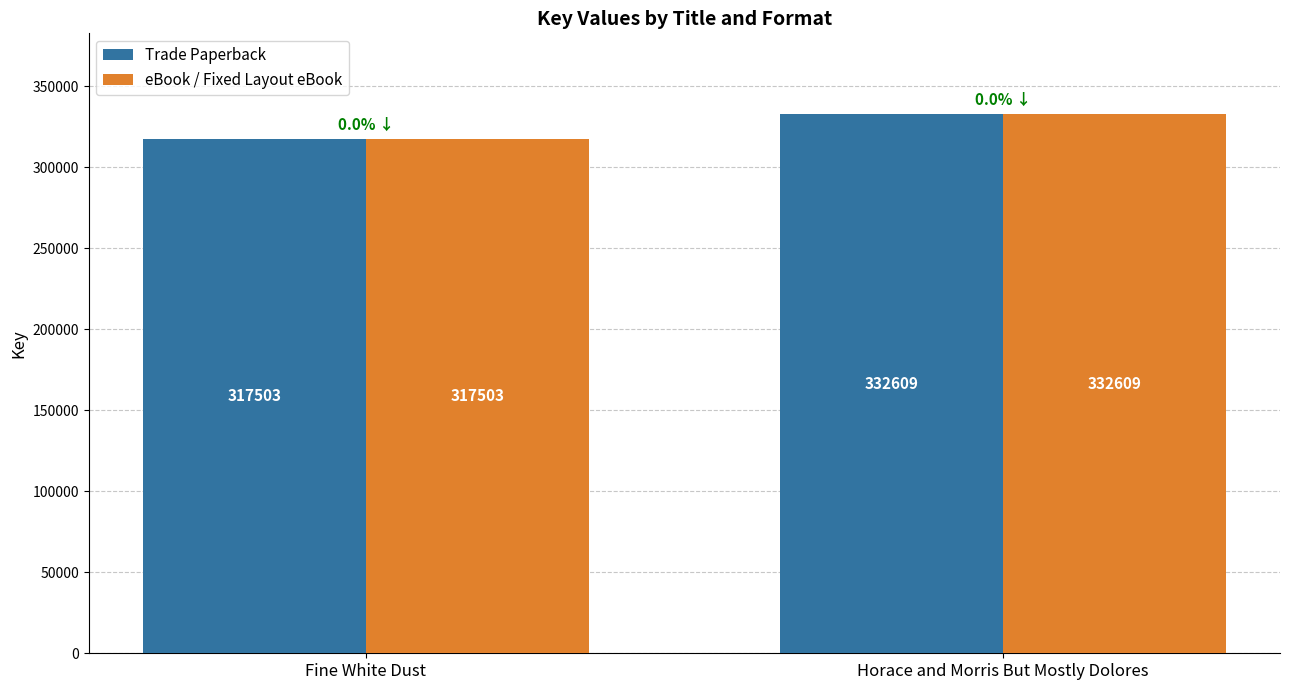

The eBook / Fixed Layout eBook series shows 332609 at Horace and Morris But Mostly Dolores. True or false?

True